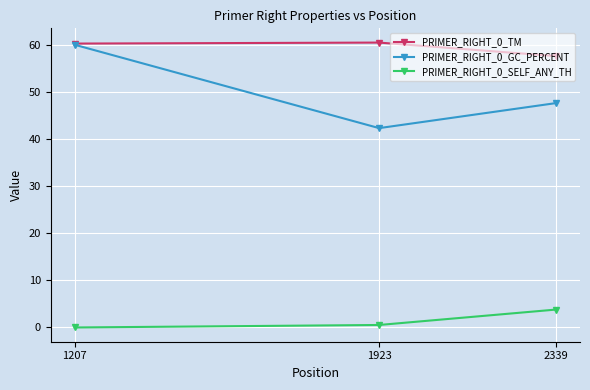

Which series has the largest total across all categories?

PRIMER_RIGHT_0_TM